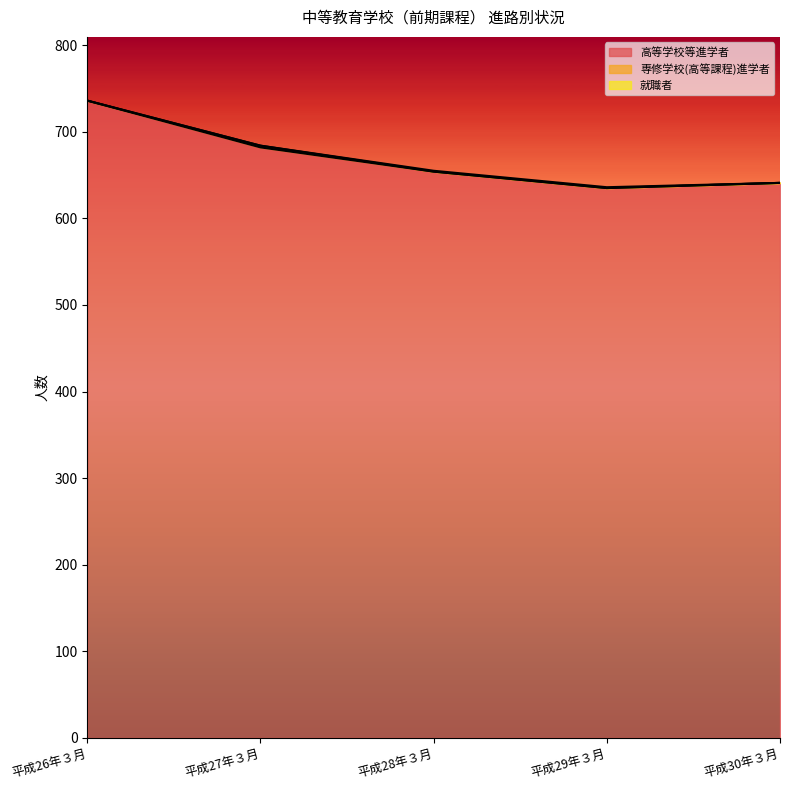

At how many categories does at least one series exceed 355?

5